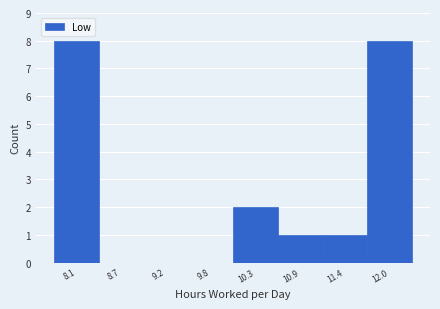

Reading left to right, list every bar in this chart as the range it spans on the x-axis followed by its height. Neither the bar edges nor the heights are printed on the chart, so give them approximately, as read against the axes.

7.8 to 8.4: 8
8.4 to 8.9: 0
8.9 to 9.5: 0
9.5 to 10.0: 0
10.0 to 10.6: 2
10.6 to 11.2: 1
11.2 to 11.7: 1
11.7 to 12.3: 8